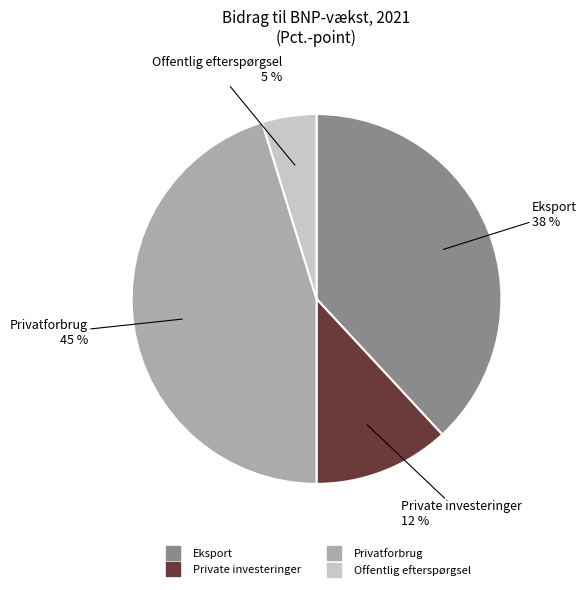

How many slices are in this pie chart?

4